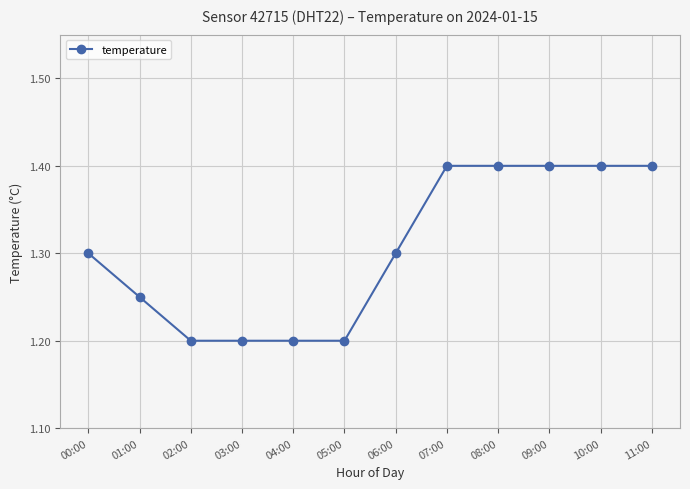

What is the label of the 3rd point from the left?

02:00